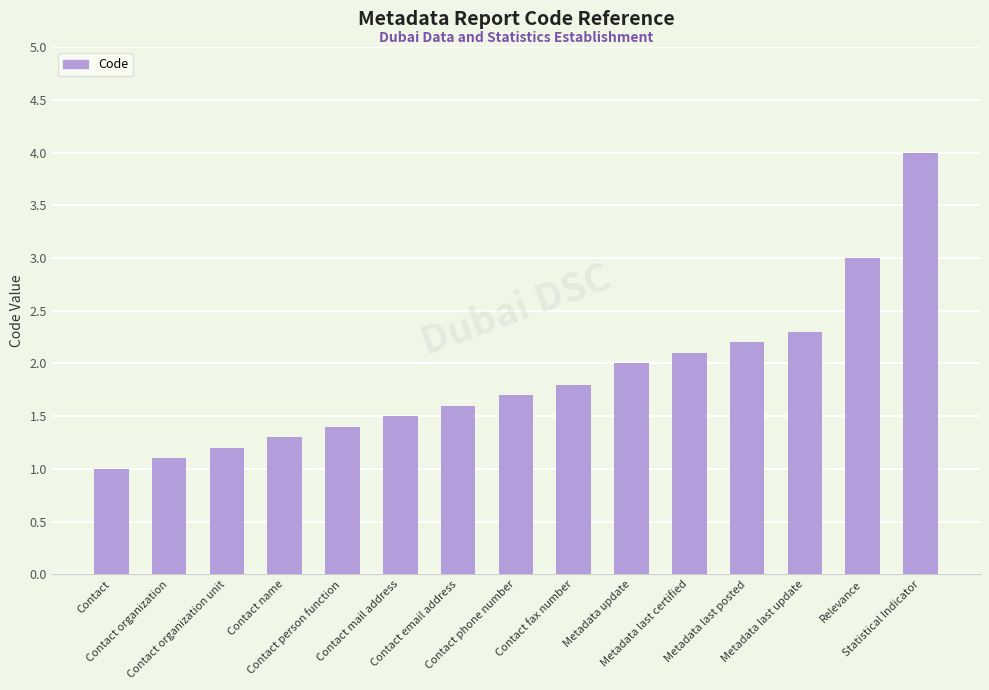

Rank the categories by value from lowest to highest.

Contact, Contact organization, Contact organization unit, Contact name, Contact person function, Contact mail address, Contact email address, Contact phone number, Contact fax number, Metadata update, Metadata last certified, Metadata last posted, Metadata last update, Relevance, Statistical Indicator